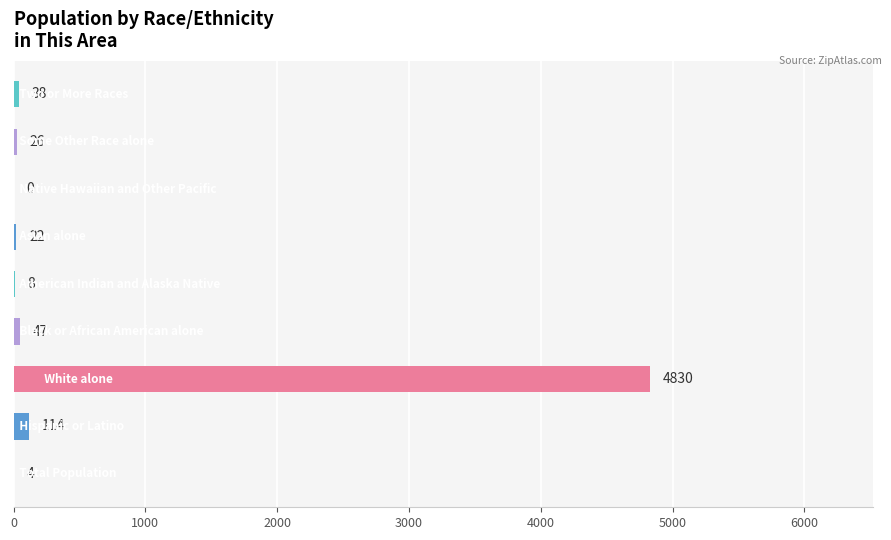

What is the maximum value shown in the chart?

4830